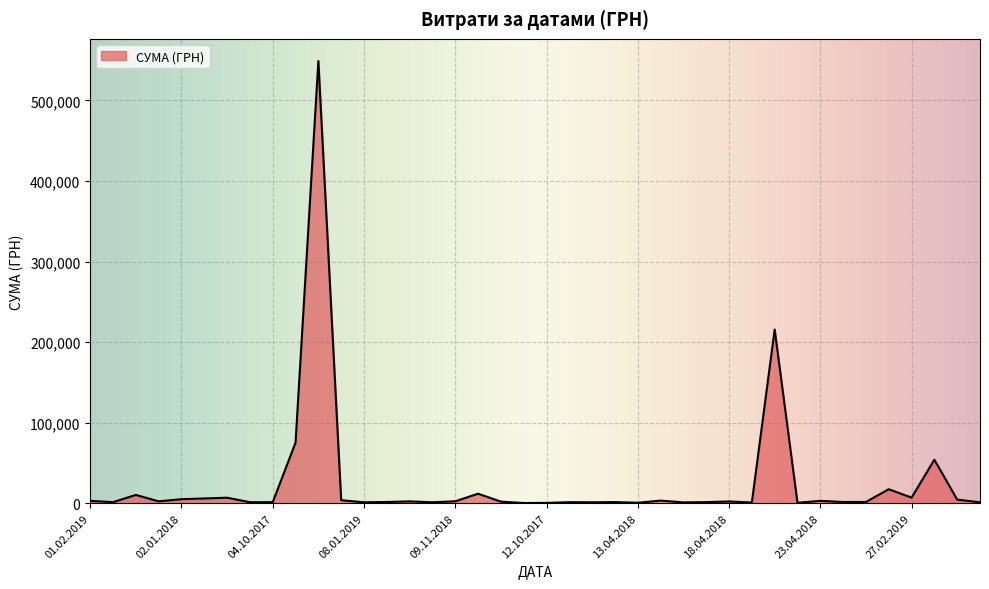

What is the difference between the maximum and minimum values?

548719.6